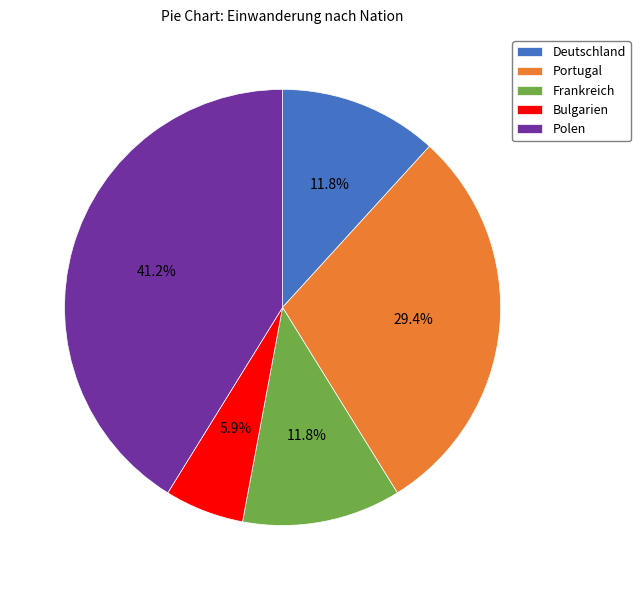

How many segments does this pie chart have?

5